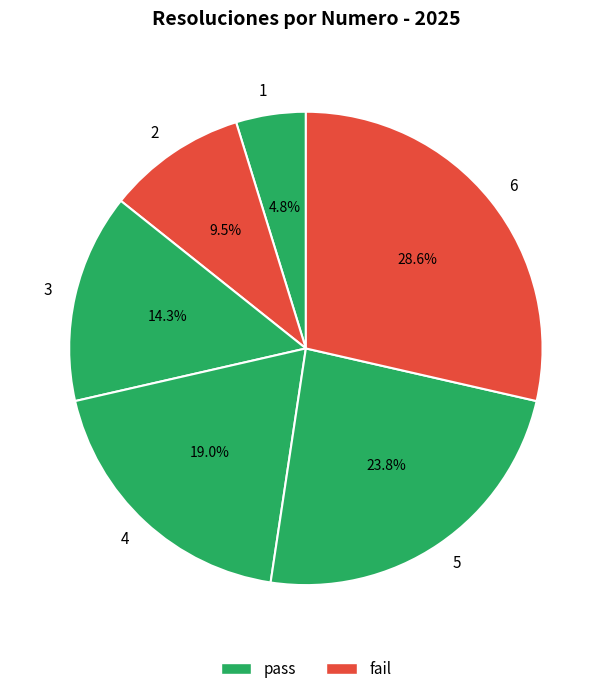

How many slices are in this pie chart?

6